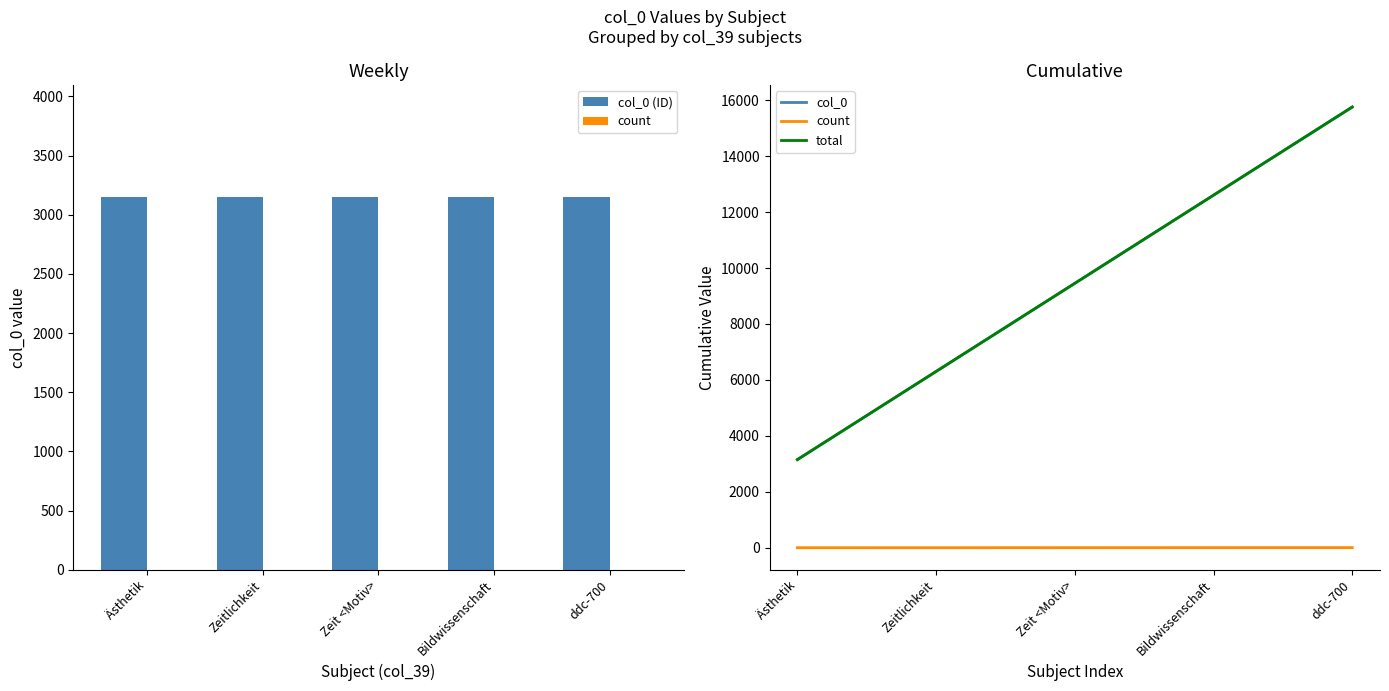

What is the sum of all col_0 (ID) values?

15755